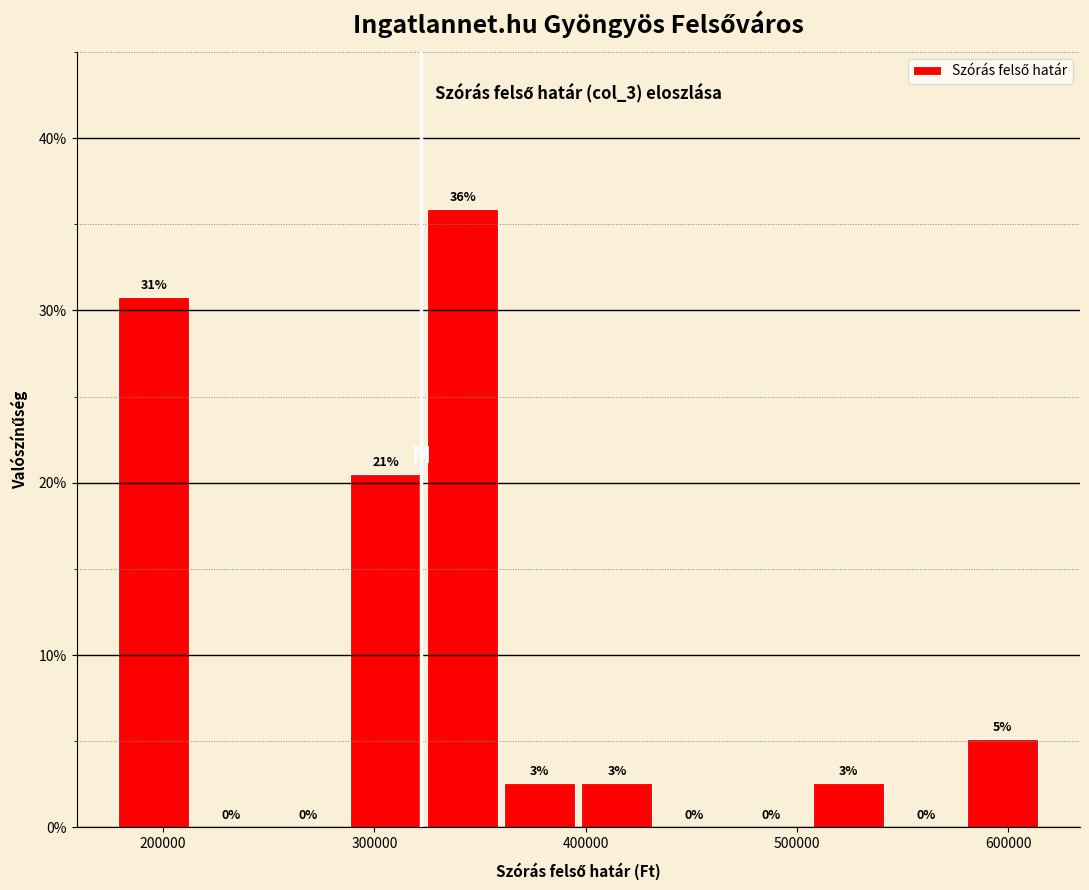

Read against the x-axis, roughly where is the centre of the tallest bar?

340000